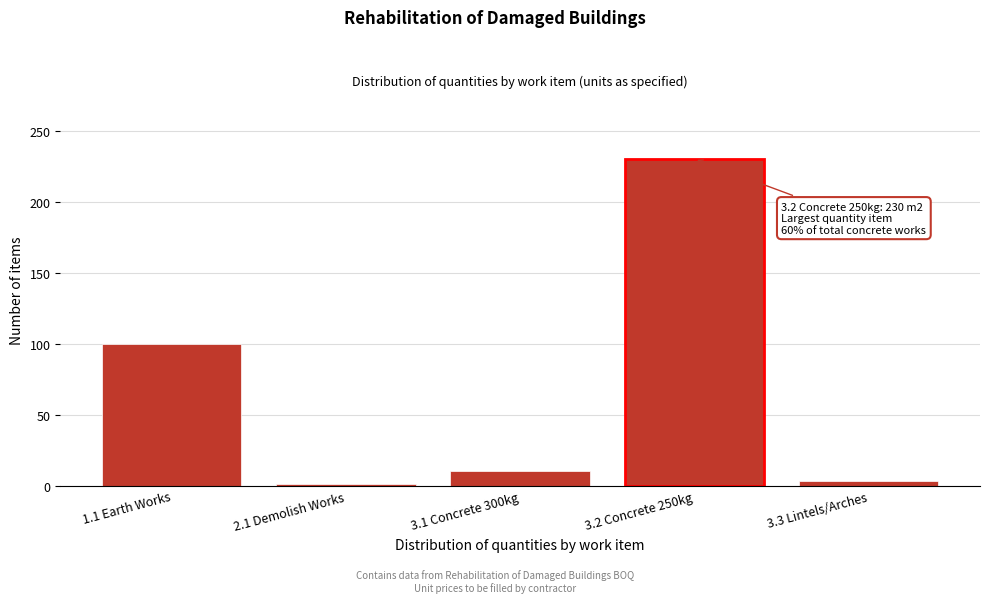

Reading left to right, transcribe all the data shown in this chart.

1.1 Earth Works=100	2.1 Demolish Works=1	3.1 Concrete 300kg=10	3.2 Concrete 250kg=230	3.3 Lintels/Arches=3